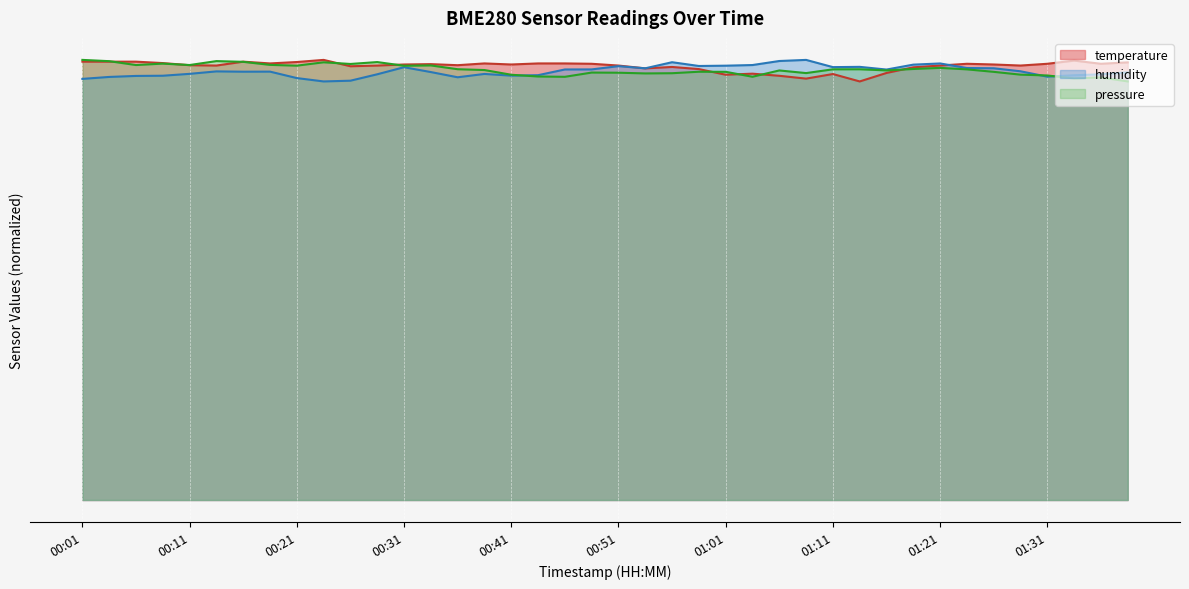

List the series in order of their peak value, lowest first.

temperature, humidity